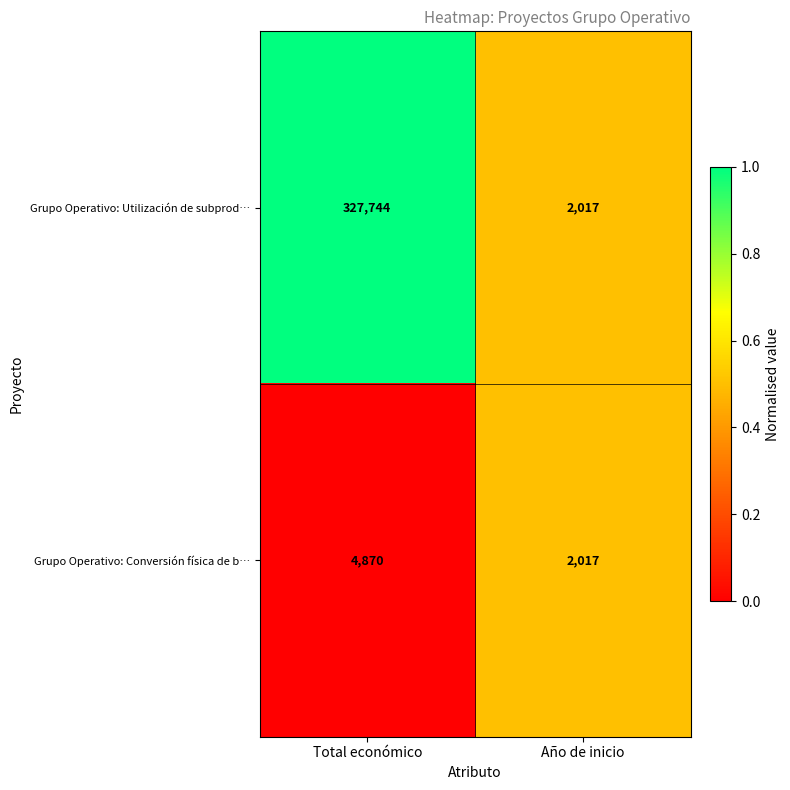

Count the number of data series in this chart.

2